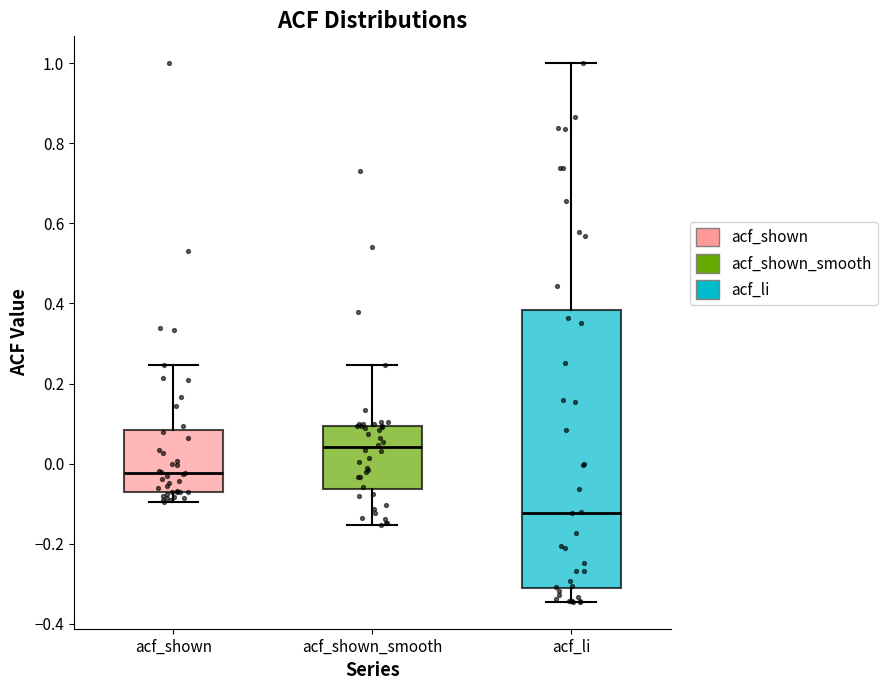

Which box has the lowest median line?

acf_li